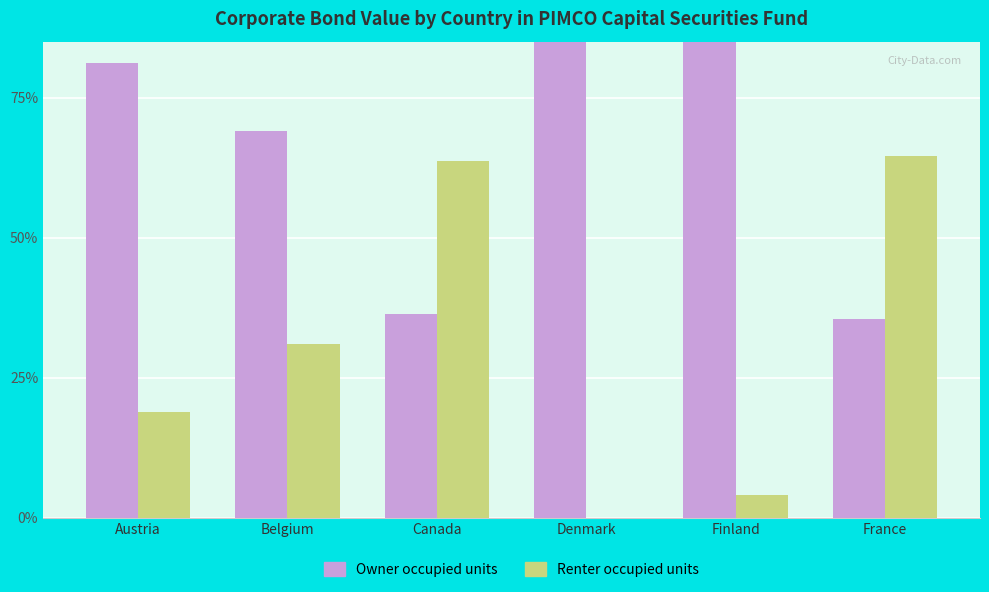

What is the difference between the maximum and minimum values in the Owner occupied units series?

64.6